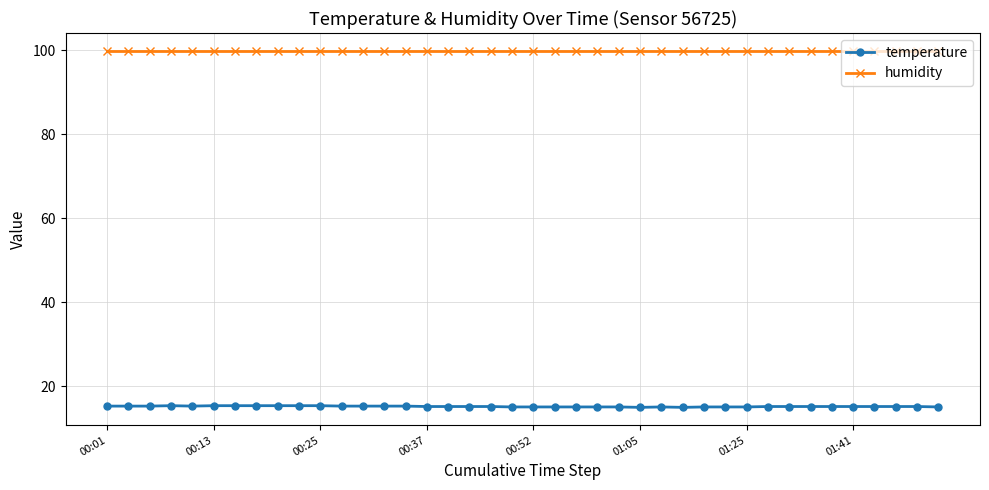

Which series has the largest total across all categories?

humidity